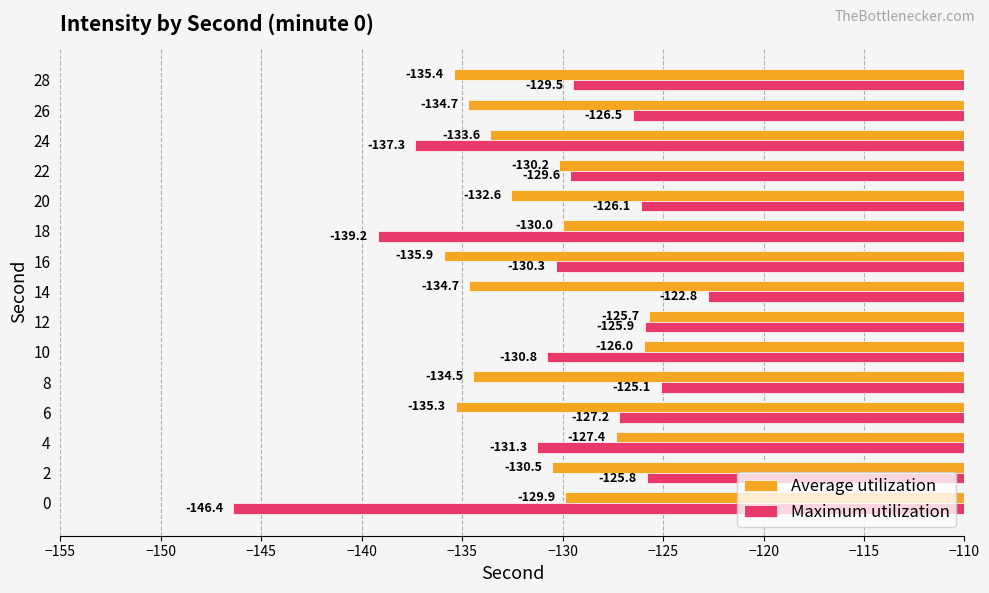

What is the greatest value displayed?

-122.8